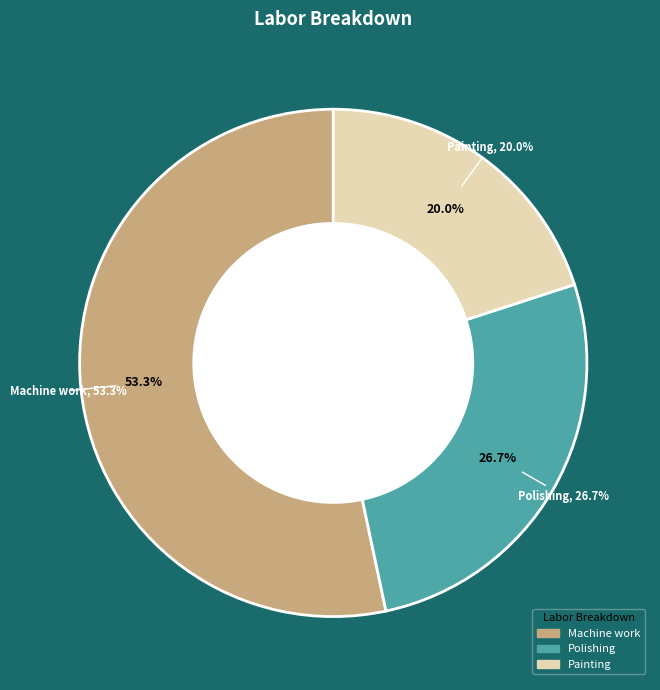

Which slice represents more than half of the pie?

Machine work